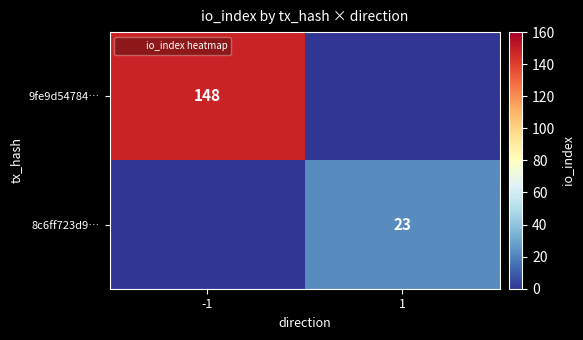

How many positive values does the 9fe9d54784… series have?

1